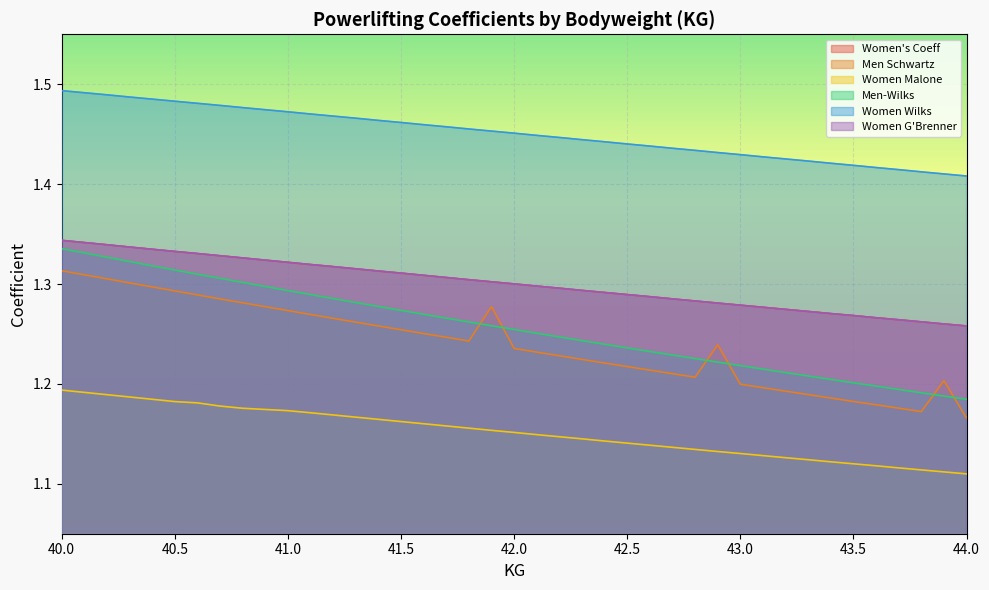

Which category has the highest value across all series?

40.0